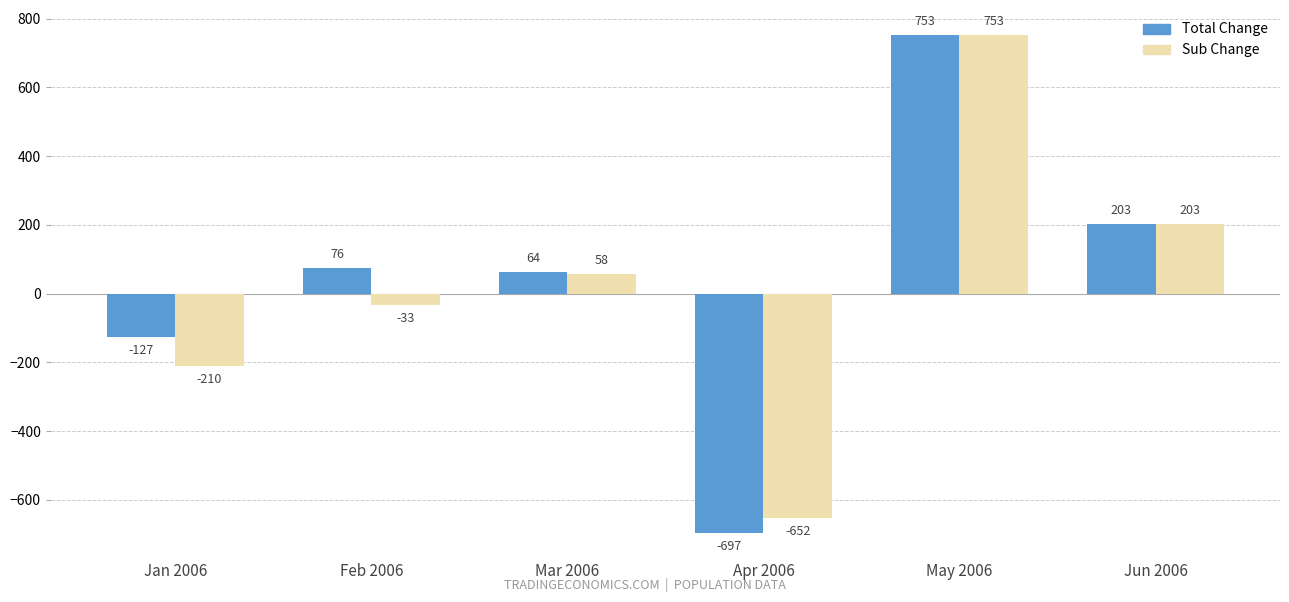

What is the value of the Total Change bar at the 3rd from the left?

64